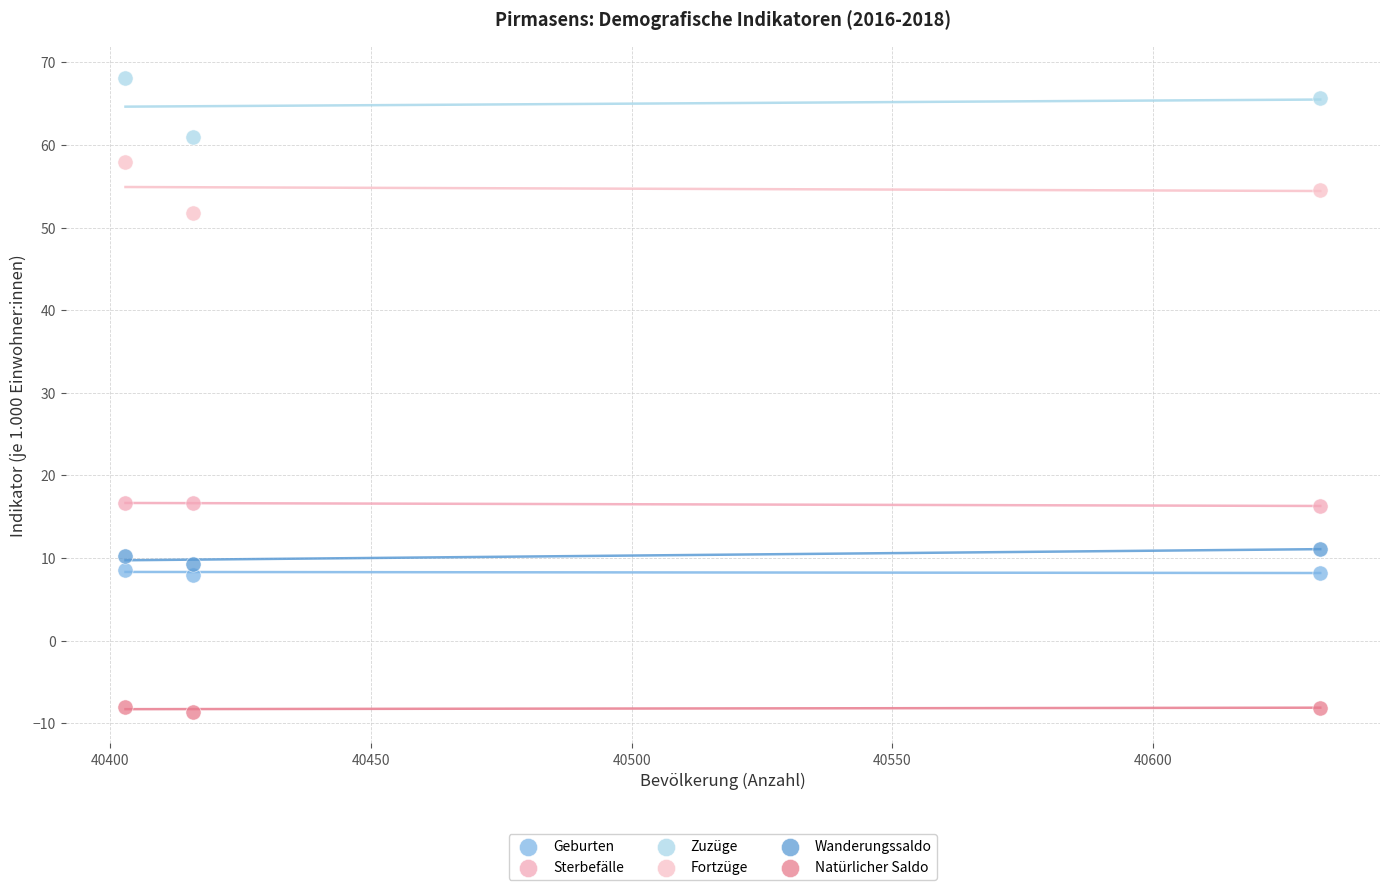

Which series has the largest Y range (max minus min)?

Zuzüge